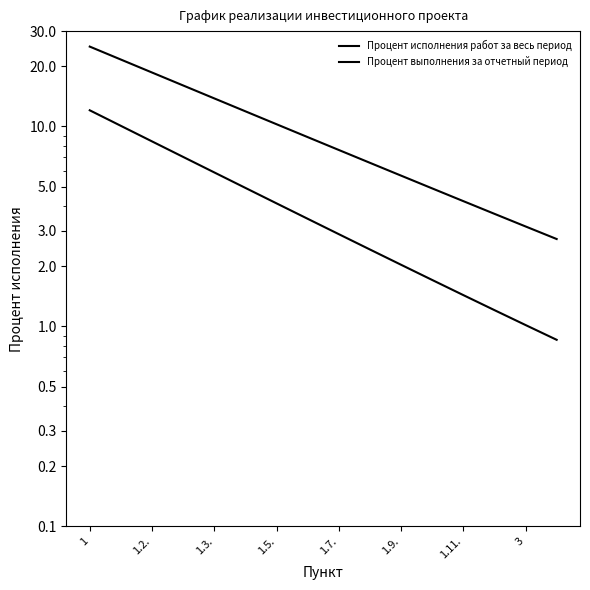

Rank the series by their average value, from highest to lowest.

Процент исполнения работ за весь период, Процент выполнения за отчетный период